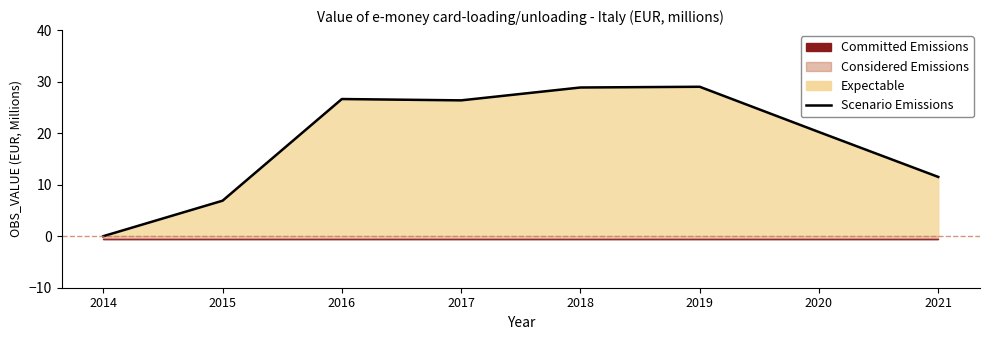

Reading left to right, extract all data points from this chart.

2014=0.0	2015=6.9	2016=26.6	2017=26.4	2018=28.9	2019=29.0	2020=20.2	2021=11.5